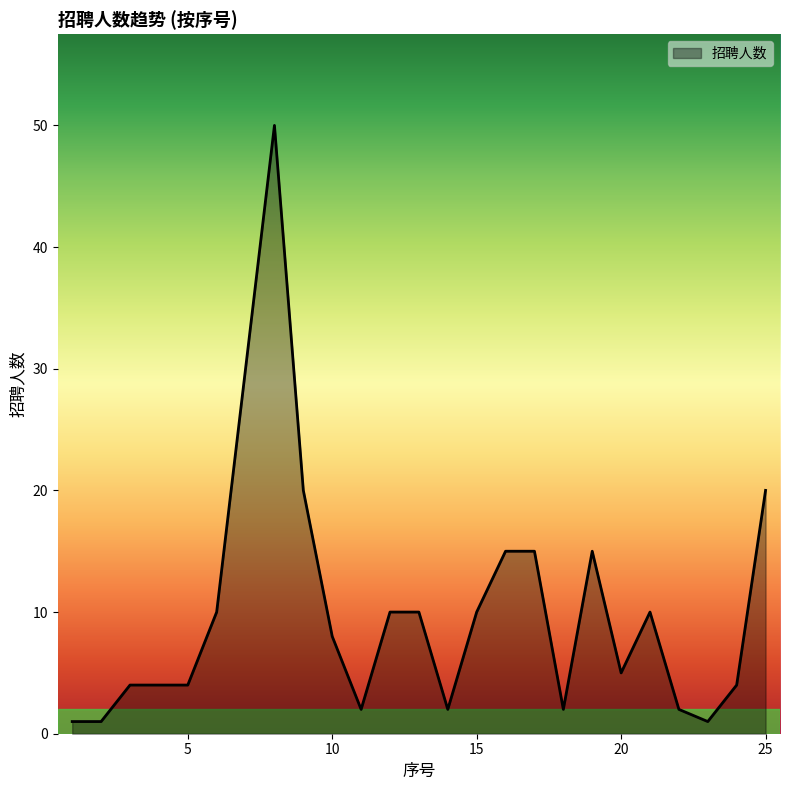

What is the maximum value shown in the chart?

50